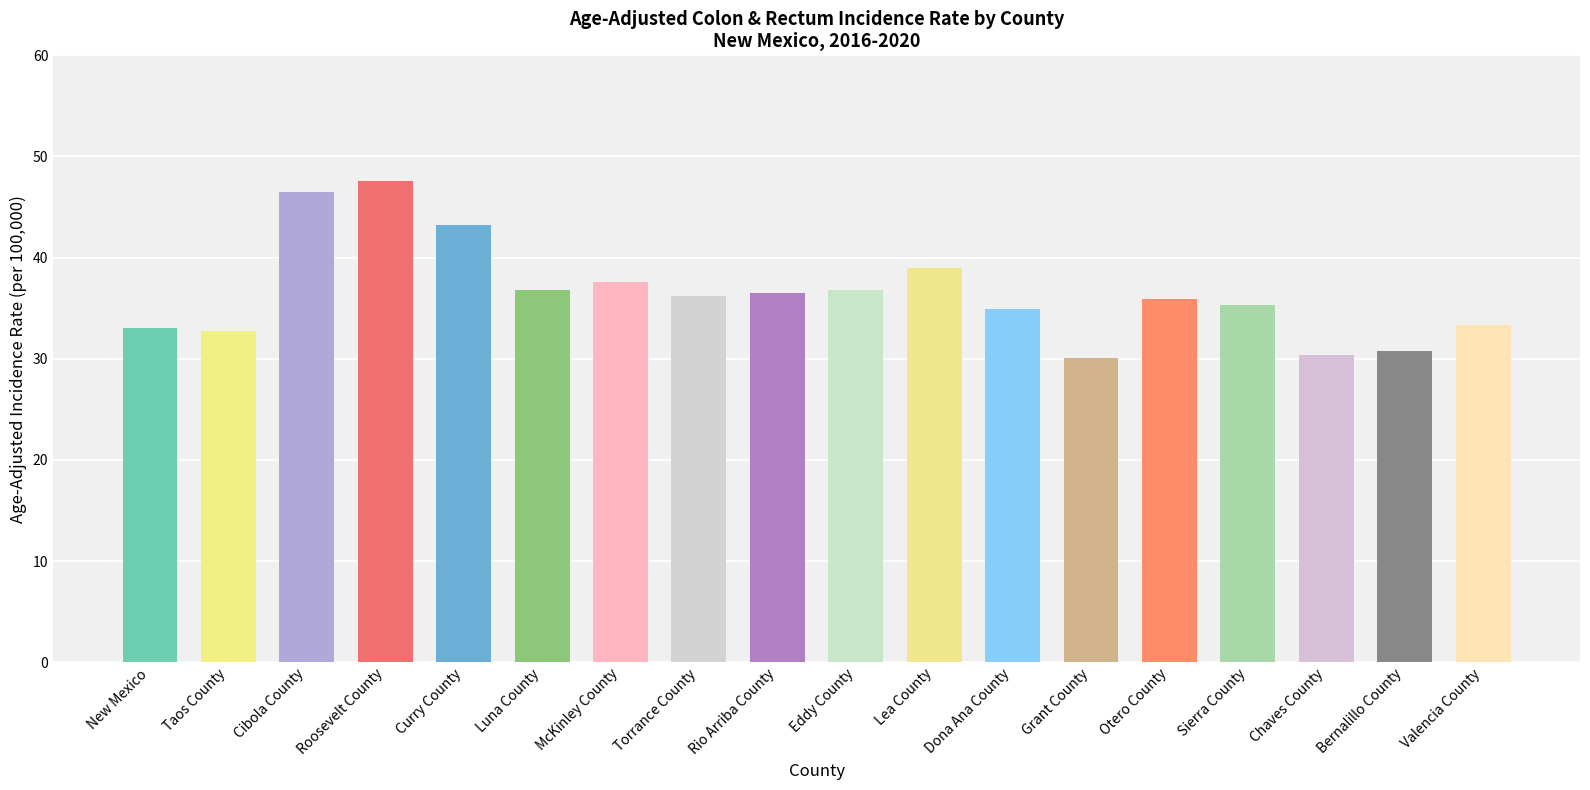

Is it true that the value at Cibola County is 46.5?

True